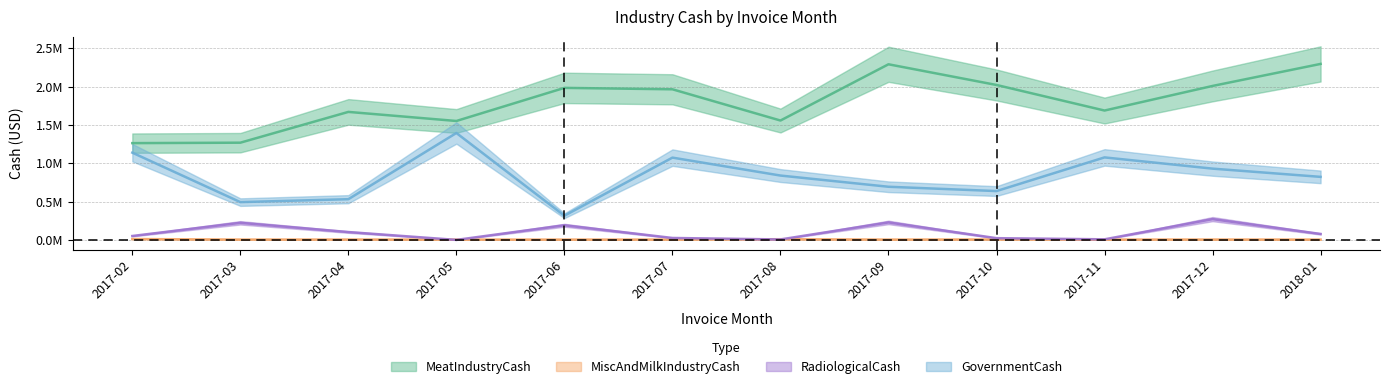

What is the label of the 1st point from the left?

2017-02